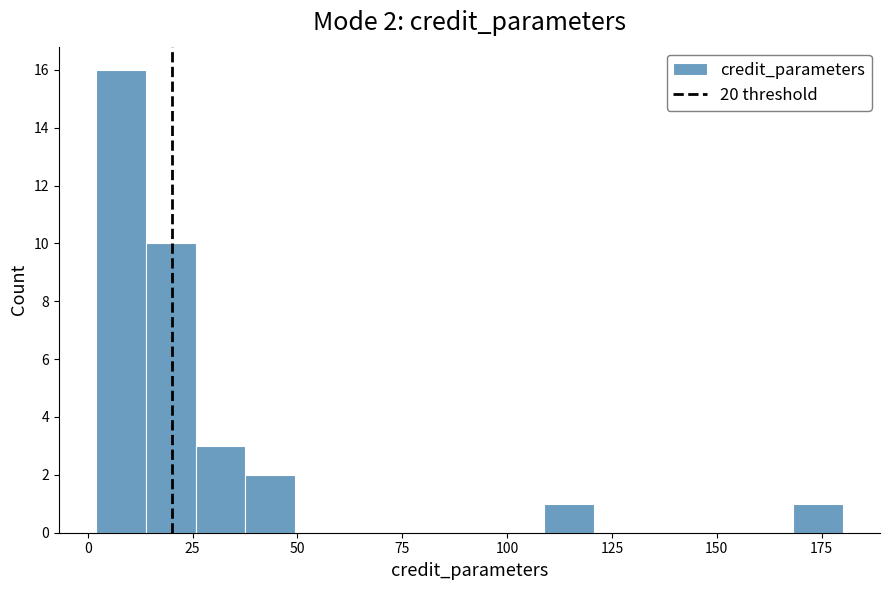

Read against the x-axis, roughly where is the centre of the tallest bar?

10